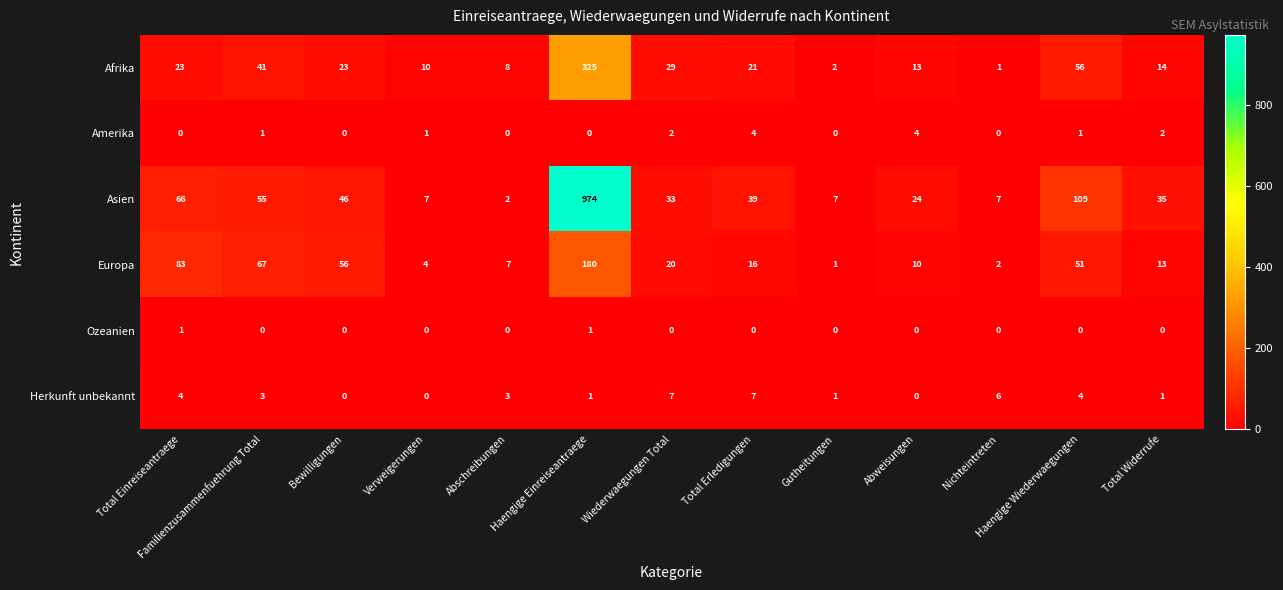

Where does the Asien series first go above 35?

Total Einreiseantraege